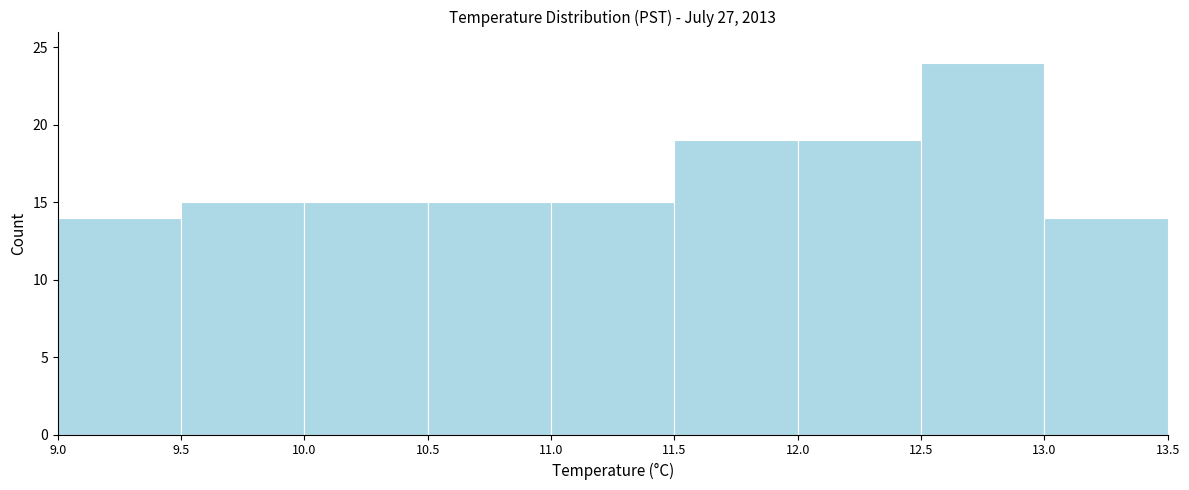

How tall is the bar that spans 13.0 to 13.5 on the x-axis? The values are not printed on the chart, so give them approximately, as read against the axis.

14